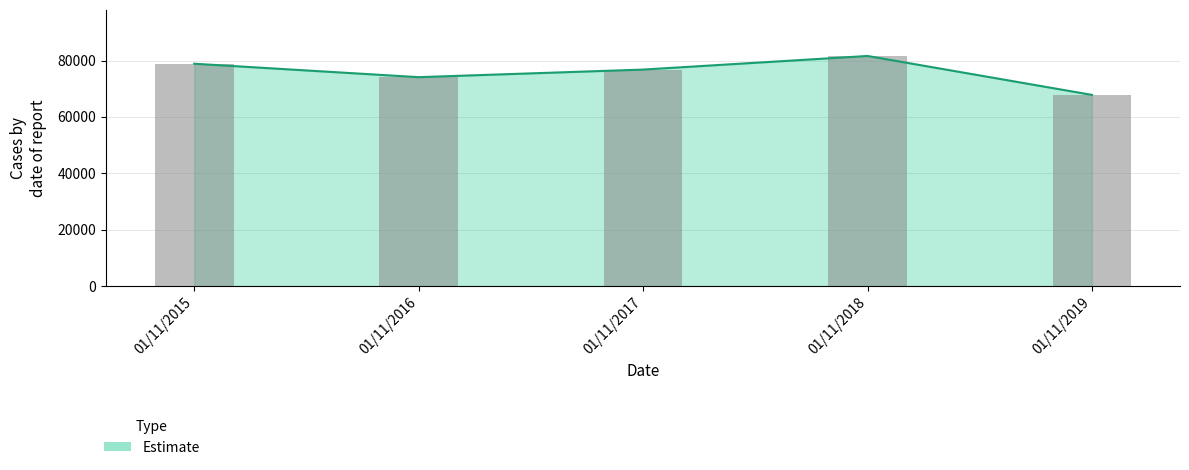

What is the sum of all values?

379170